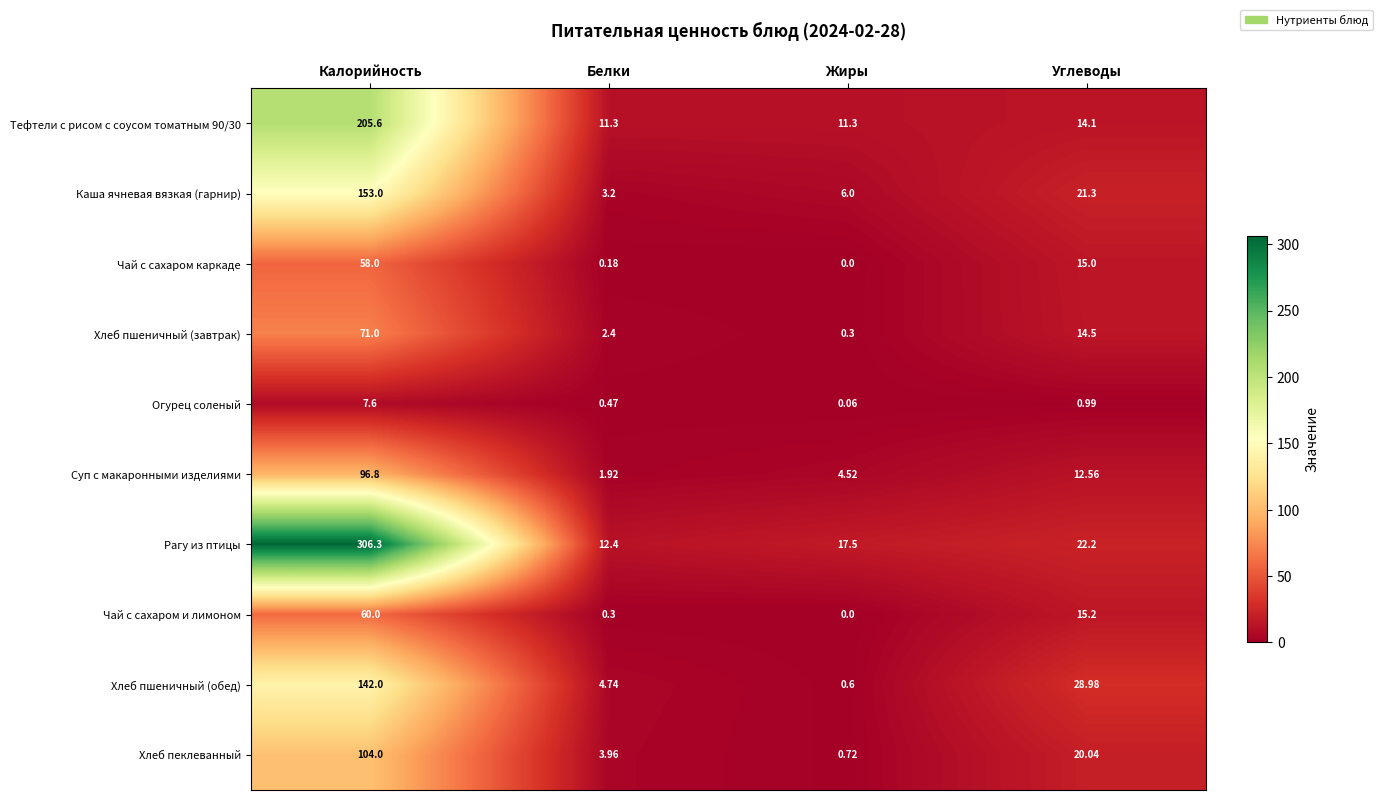

Is the value of Хлеб пшеничный (обед) at Жиры greater than the value of Чай с сахаром и лимоном at Калорийность?

No